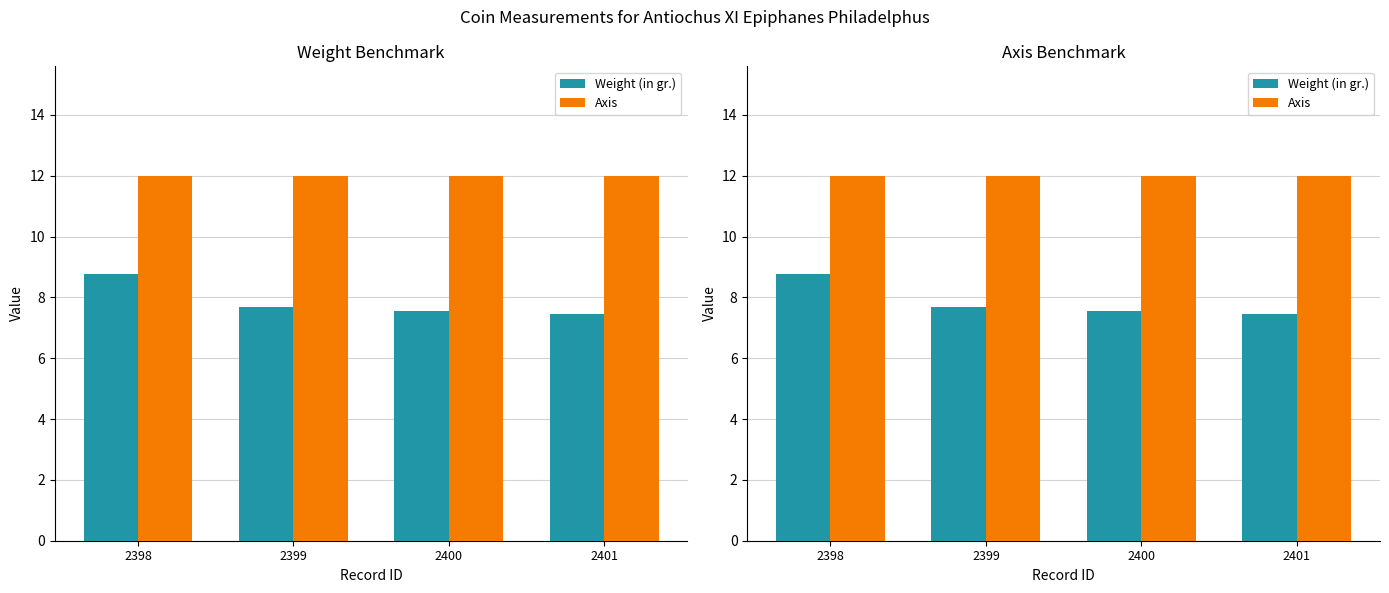

Reading right to left, what are all the values shown in this chart?

Weight (in gr.): 2401=7.5	2400=7.5	2399=7.7	2398=8.8
Axis: 2401=12.0	2400=12.0	2399=12.0	2398=12.0